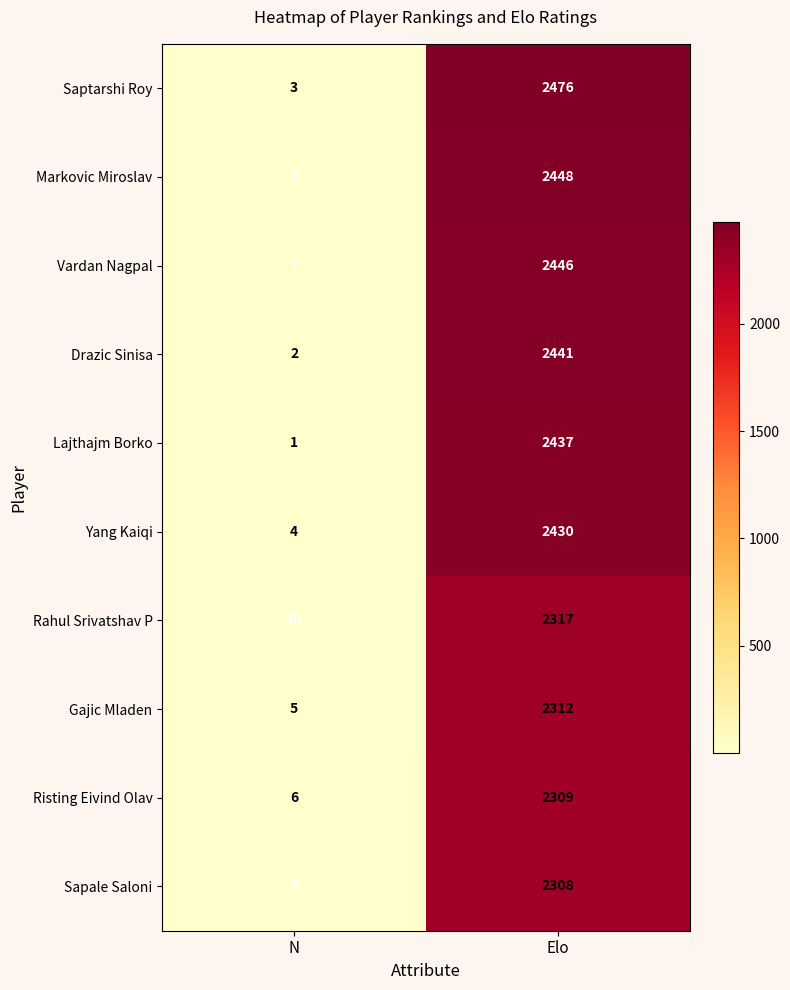

At Elo, list the series in order from smallest to largest.

Sapale Saloni, Risting Eivind Olav, Gajic Mladen, Rahul Srivatshav P, Yang Kaiqi, Lajthajm Borko, Drazic Sinisa, Vardan Nagpal, Markovic Miroslav, Saptarshi Roy